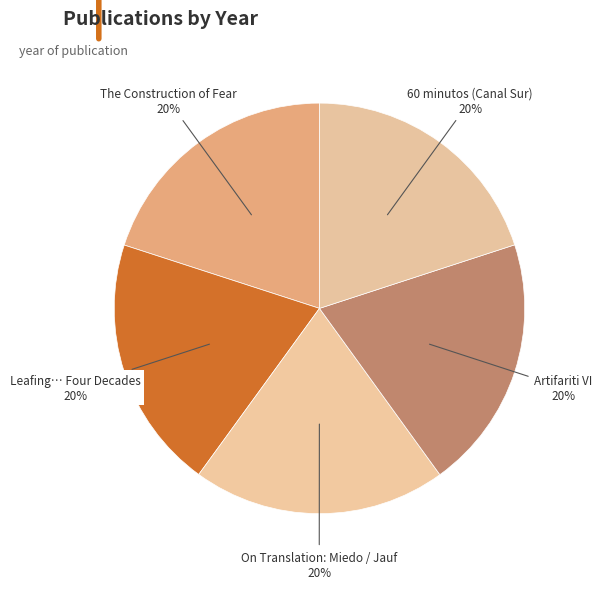

The 60 minutos (Canal Sur) slice represents 20% of the pie. True or false?

True